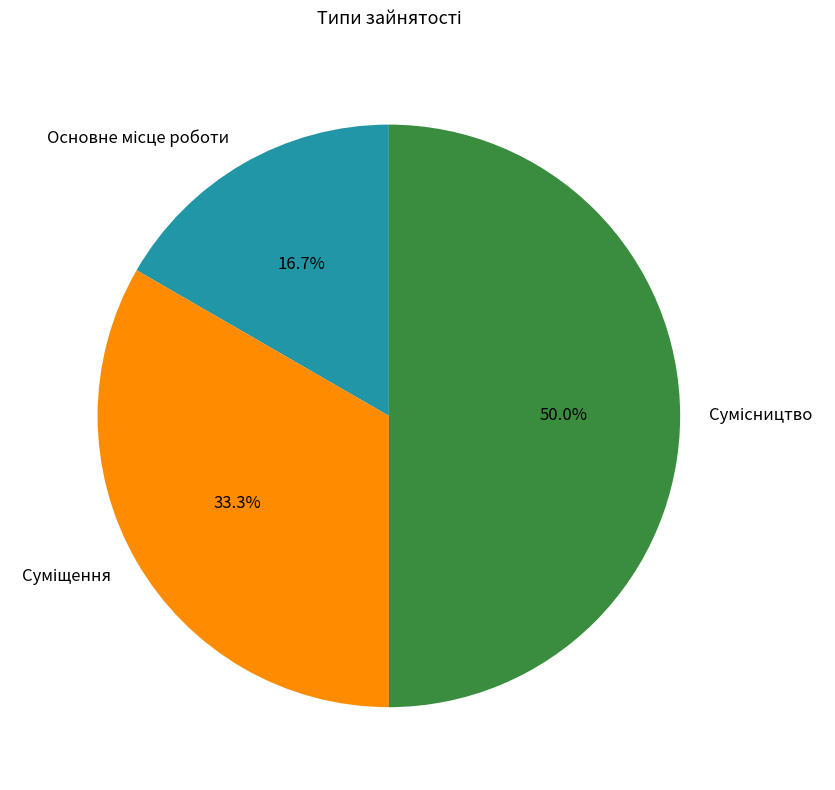

What percentage is the Суміщення slice, to the nearest percent?

33%